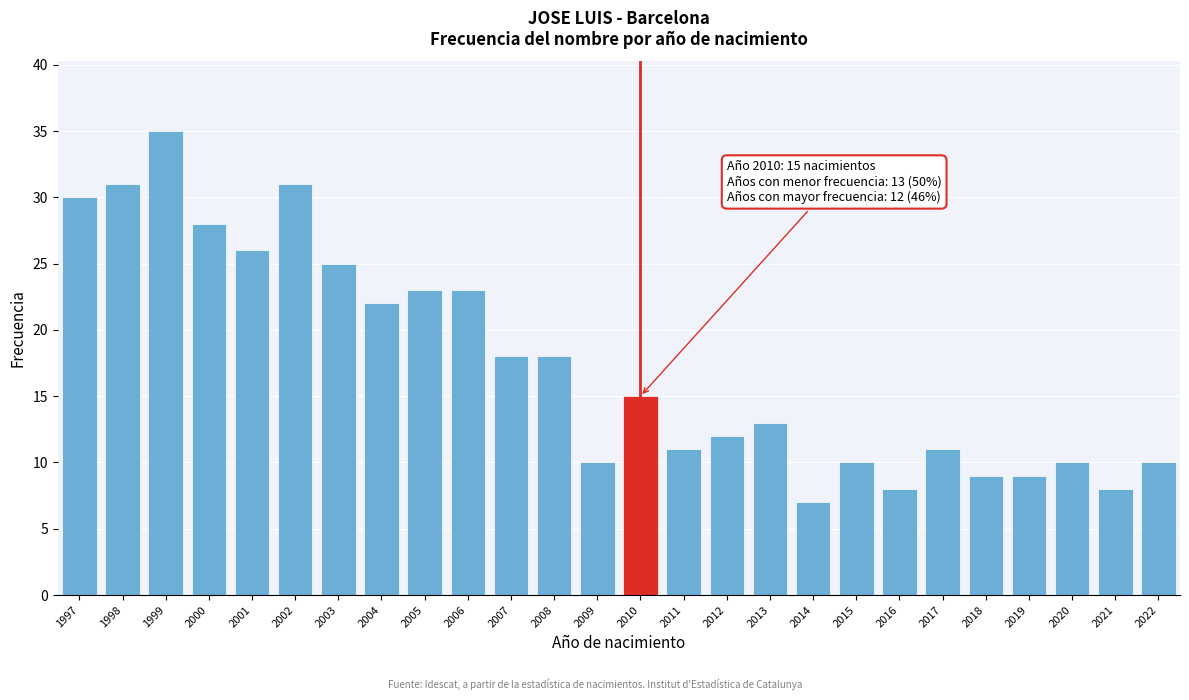

Reading left to right, what are all the values shown in this chart?

30	31	35	28	26	31	25	22	23	23	18	18	10	15	11	12	13	7	10	8	11	9	9	10	8	10